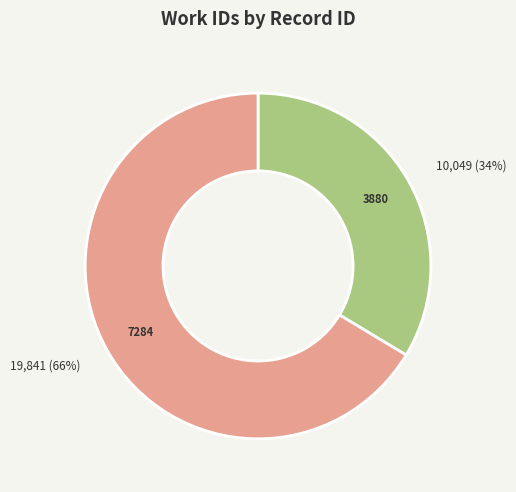

Does 7284 represent more than half of the total?

Yes